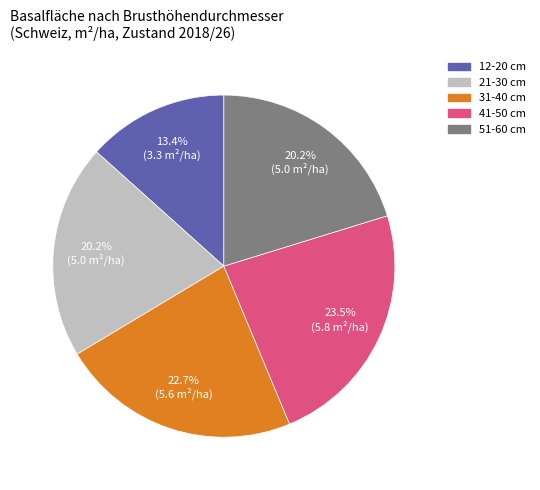

How many segments does this pie chart have?

5